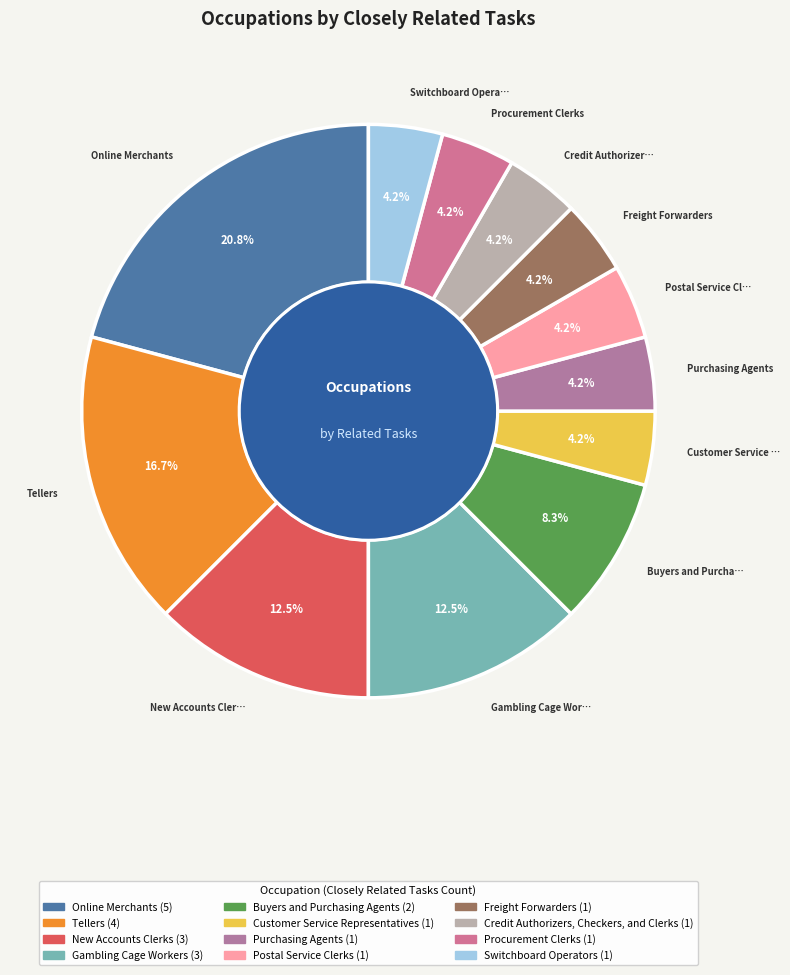

How many slices are in this pie chart?

12